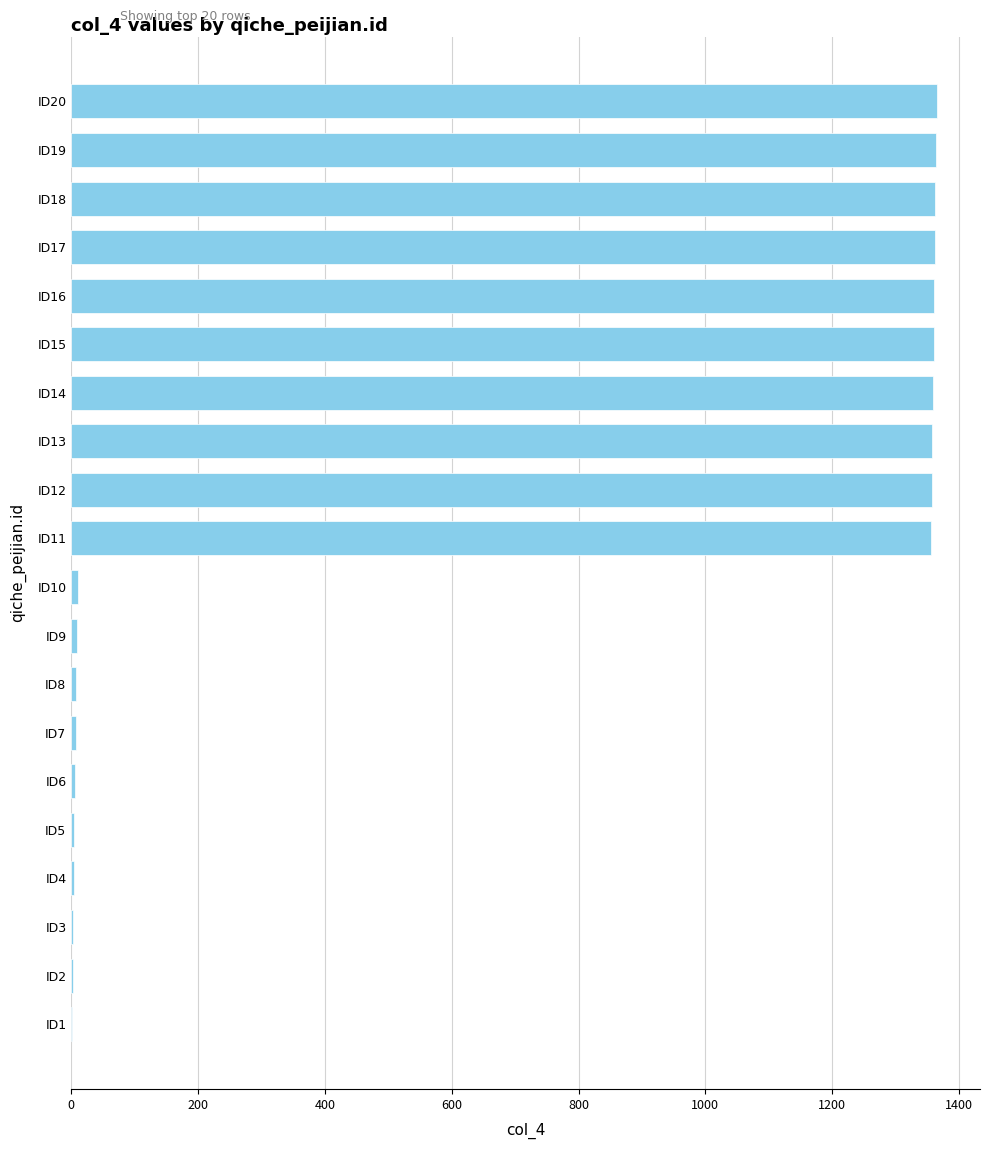

The value at ID16 is 2133. True or false?

False